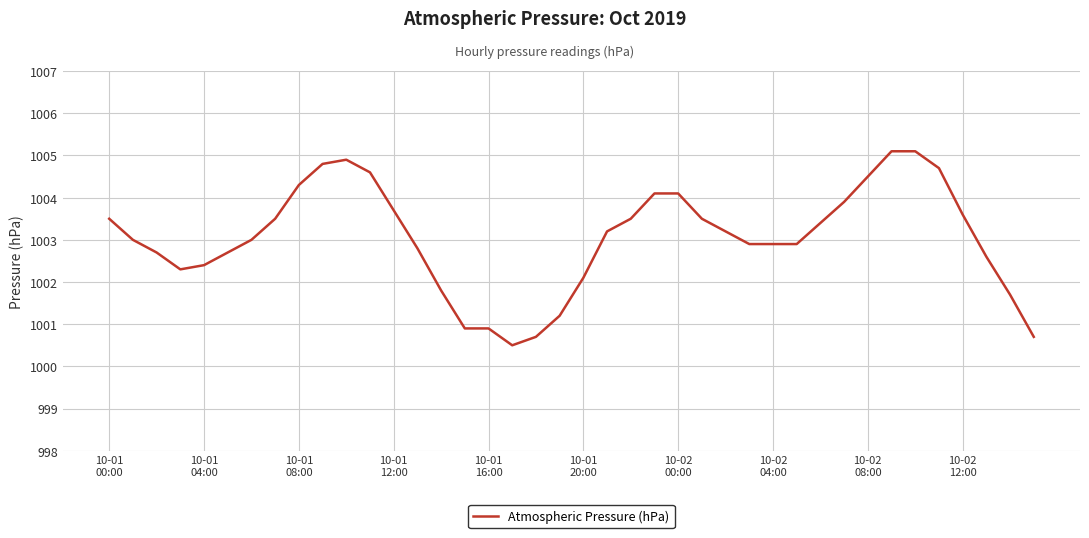

What is the smallest value displayed?

1000.5